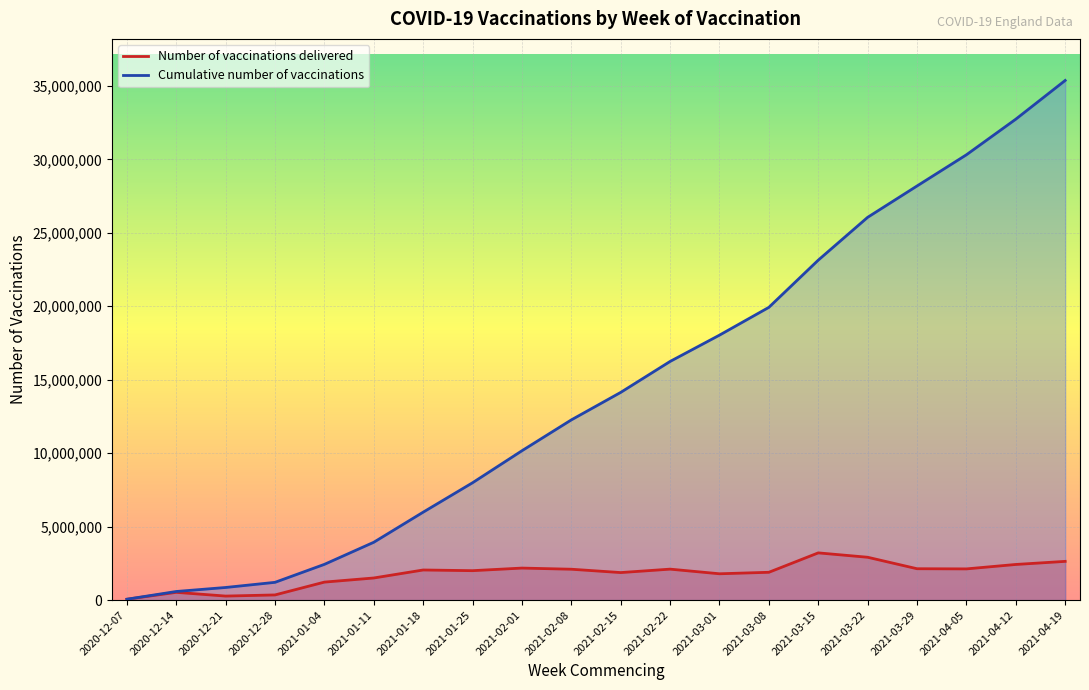

At which label does Cumulative number of vaccinations first exceed 14137675?

2021-02-22